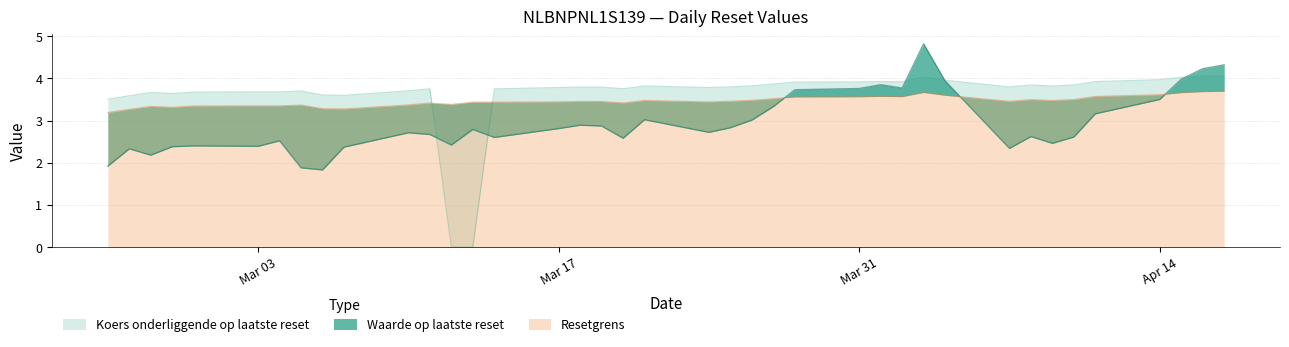

The value of Waarde op laatste reset at 2025-03-10 is 1.5. True or false?

False